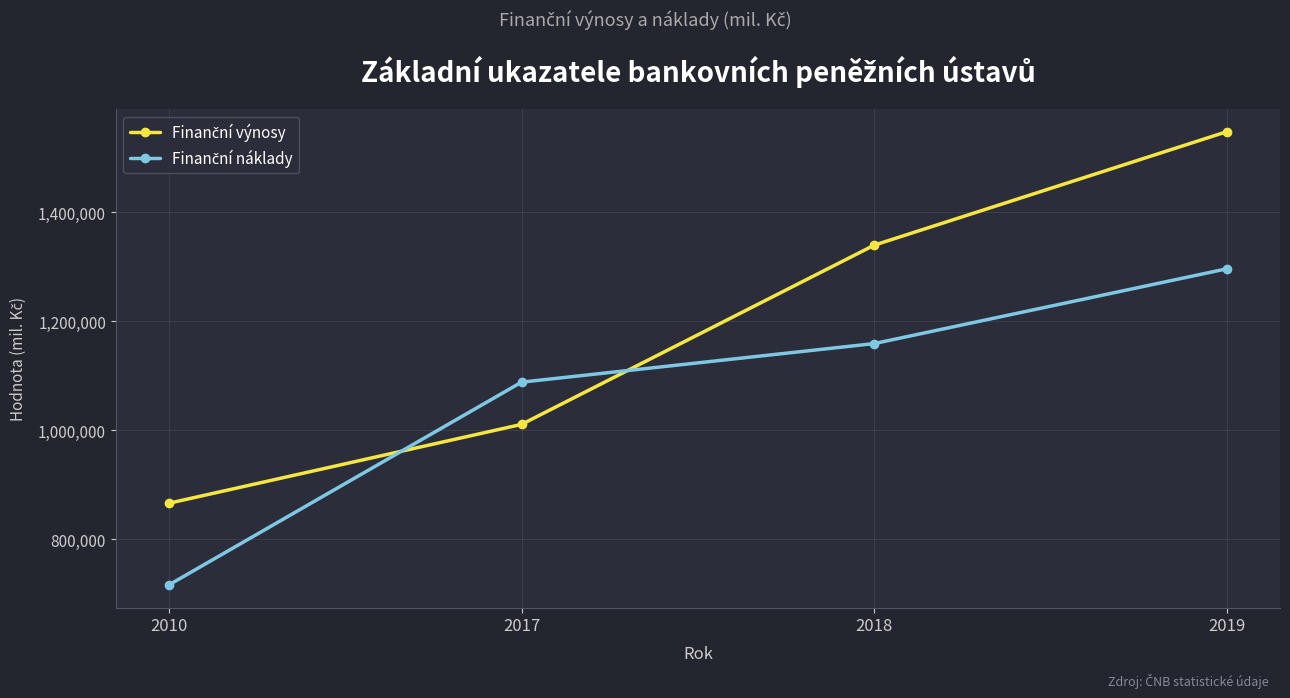

What is the maximum value shown in the chart?

1548166